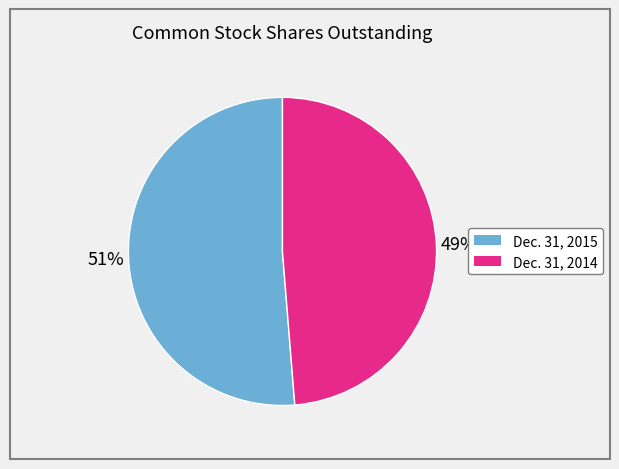

Combined, do Dec. 31, 2015 and Dec. 31, 2014 account for over 50%?

Yes